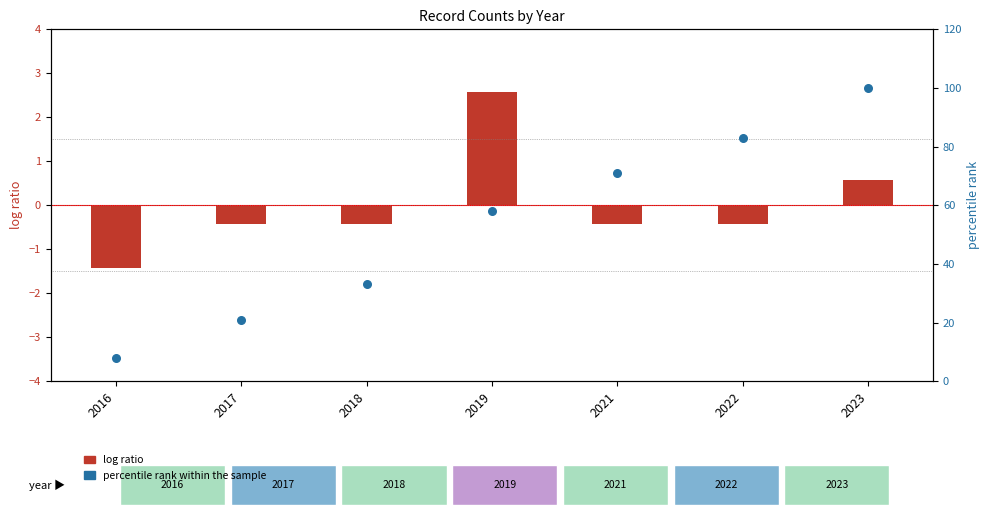

What is the total value across all series at 2018?

32.6